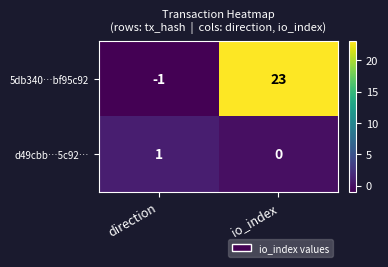

Reading right to left, transcribe all the data shown in this chart.

5db340…bf95c92: 23	-1
d49cbb…5c92…: 0	1